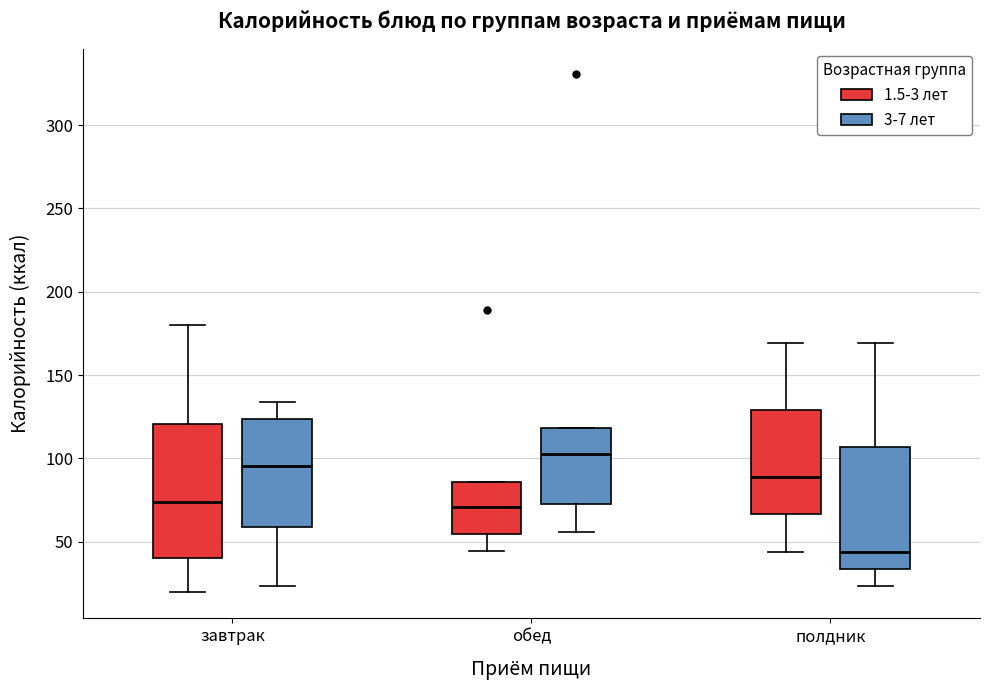

Reading left to right, read every box against the y-axis: the position of its median line, the range the box covers, and the ends of its whiskers. The values are not printed on the chart, so give them approximately, as read against the axis.

завтрак (1.5-3 лет): median 75, box 40 to 120, whiskers 20 to 180
завтрак (3-7 лет): median 95, box 60 to 125, whiskers 25 to 135
обед (1.5-3 лет): median 70, box 55 to 85, whiskers 45 to 85
обед (3-7 лет): median 105, box 75 to 120, whiskers 55 to 120
полдник (1.5-3 лет): median 90, box 65 to 130, whiskers 45 to 170
полдник (3-7 лет): median 45, box 35 to 105, whiskers 25 to 170